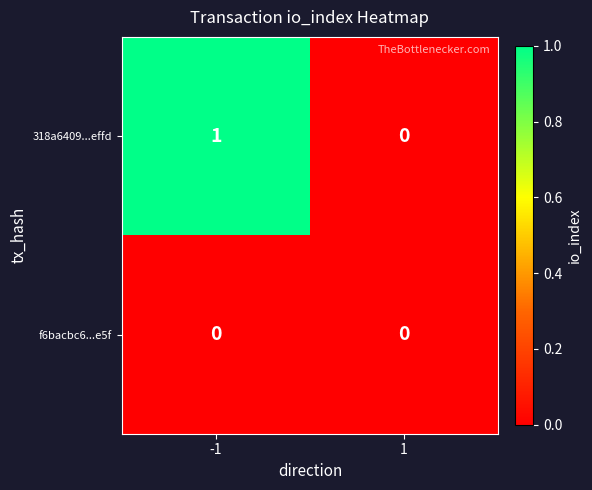

Which series has the largest total across all categories?

318a6409...effd